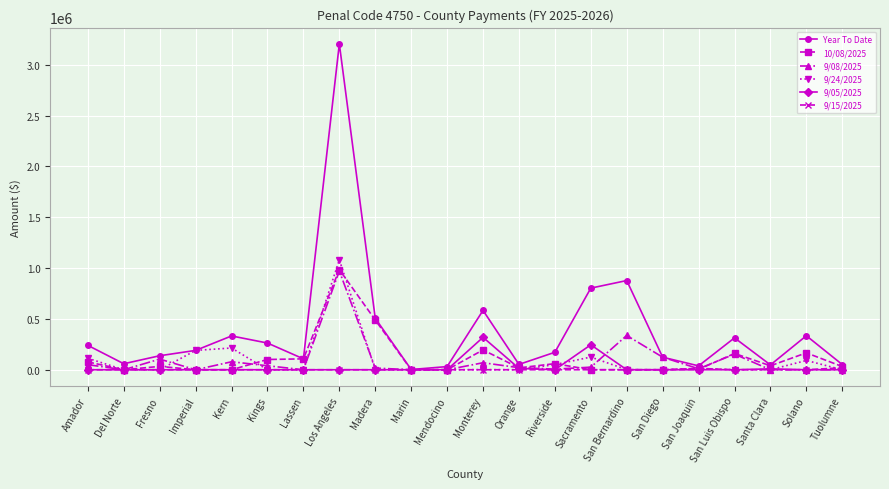

How many interior local peaks does the Year To Date series have?

6